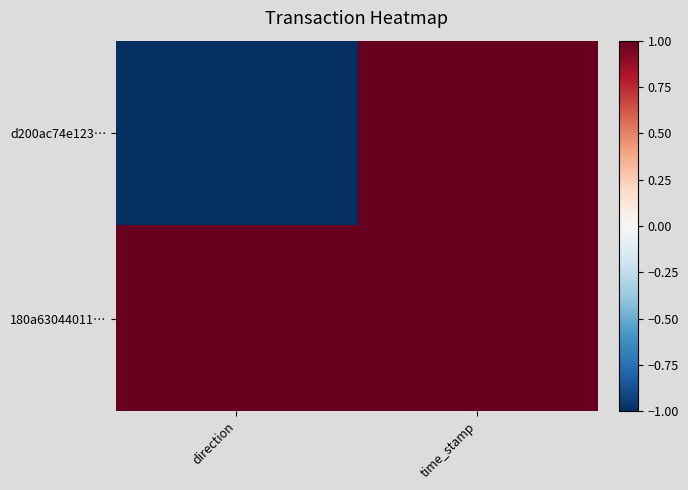

Reading left to right, what are all the values shown in this chart?

d200ac74e123…: direction=-1.0	time_stamp=1.0
180a63044011…: direction=1.0	time_stamp=1.0